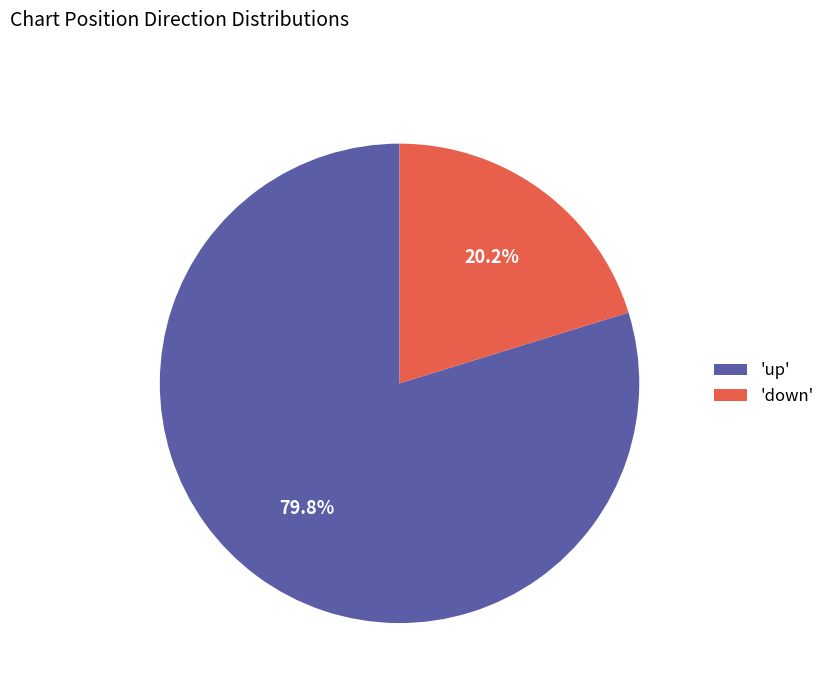

Rank the categories by value from lowest to highest.

'down', 'up'